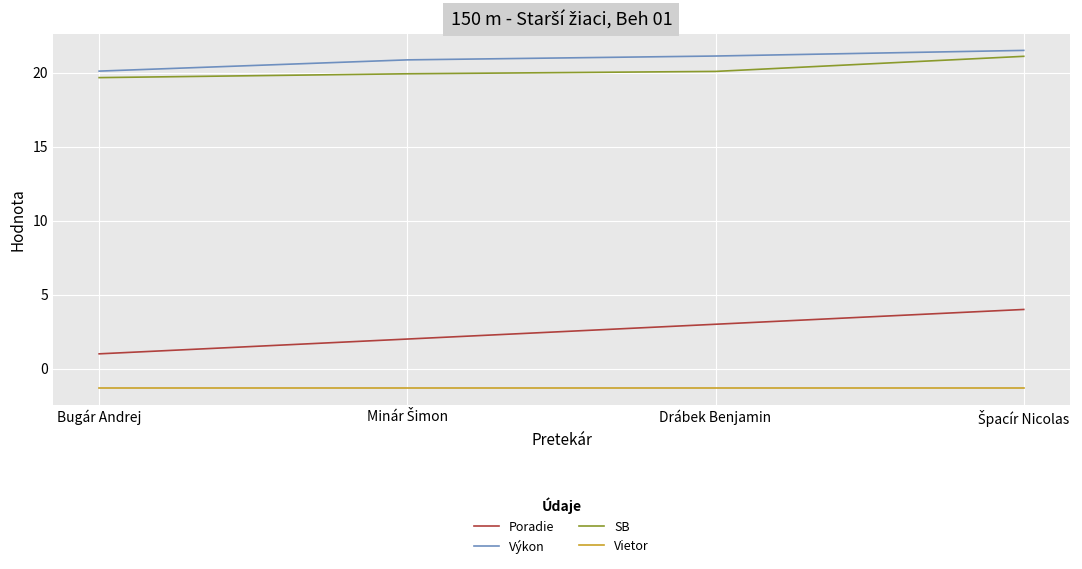

Read the Vietor value at Drábek Benjamin.

-1.3